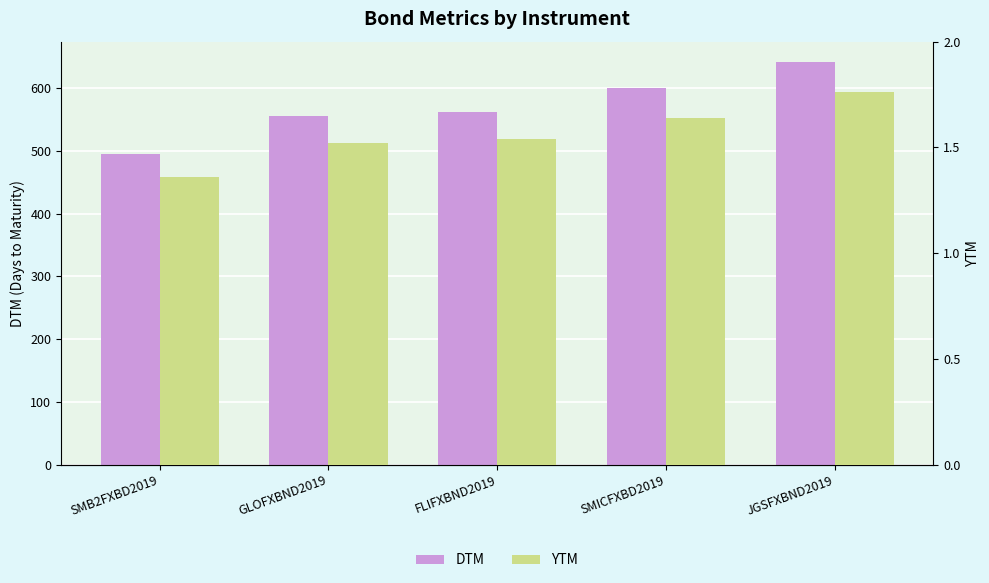

What is the label of the 1st bar from the left?

SMB2FXBD2019